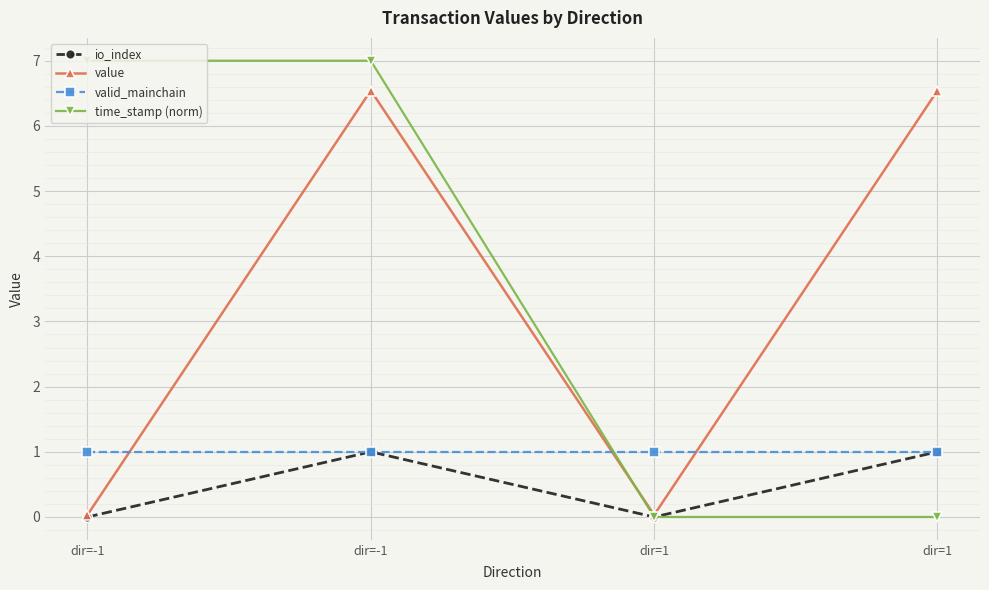

Rank the series at dir=-1 from highest to lowest value.

time_stamp (norm), valid_mainchain, value, io_index